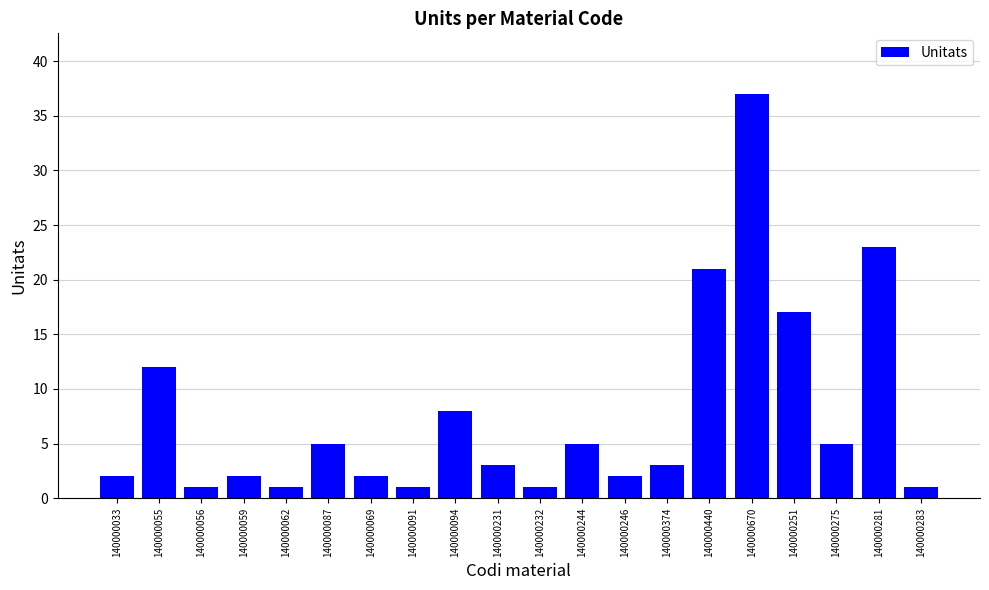

What is the sum of all values?

152